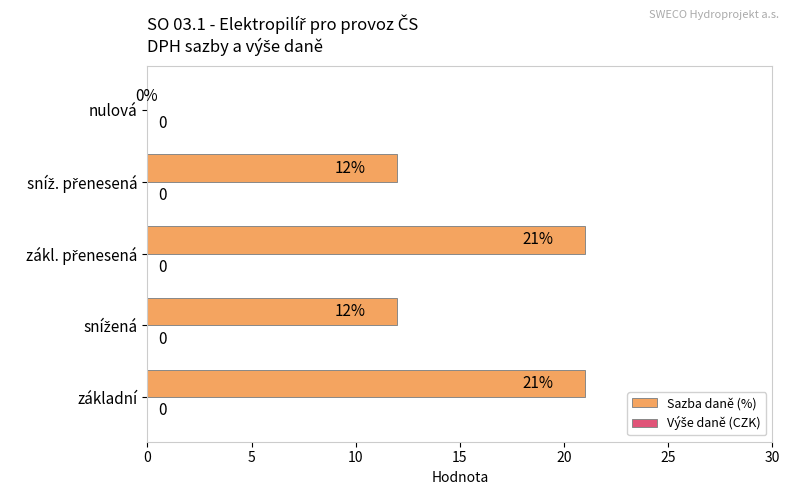

The value at nulová is 11. True or false?

False